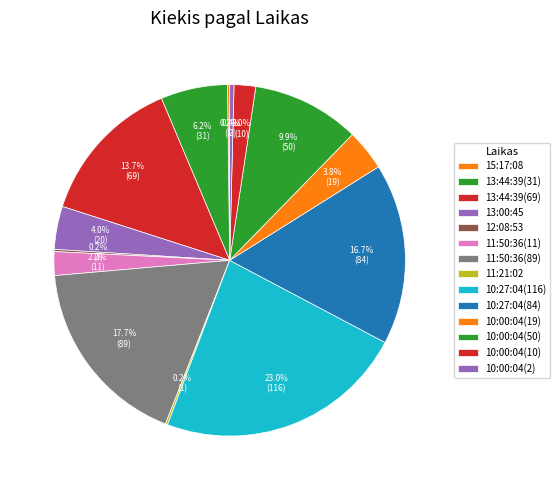

To the nearest percent, what is the average slice percentage?

7%